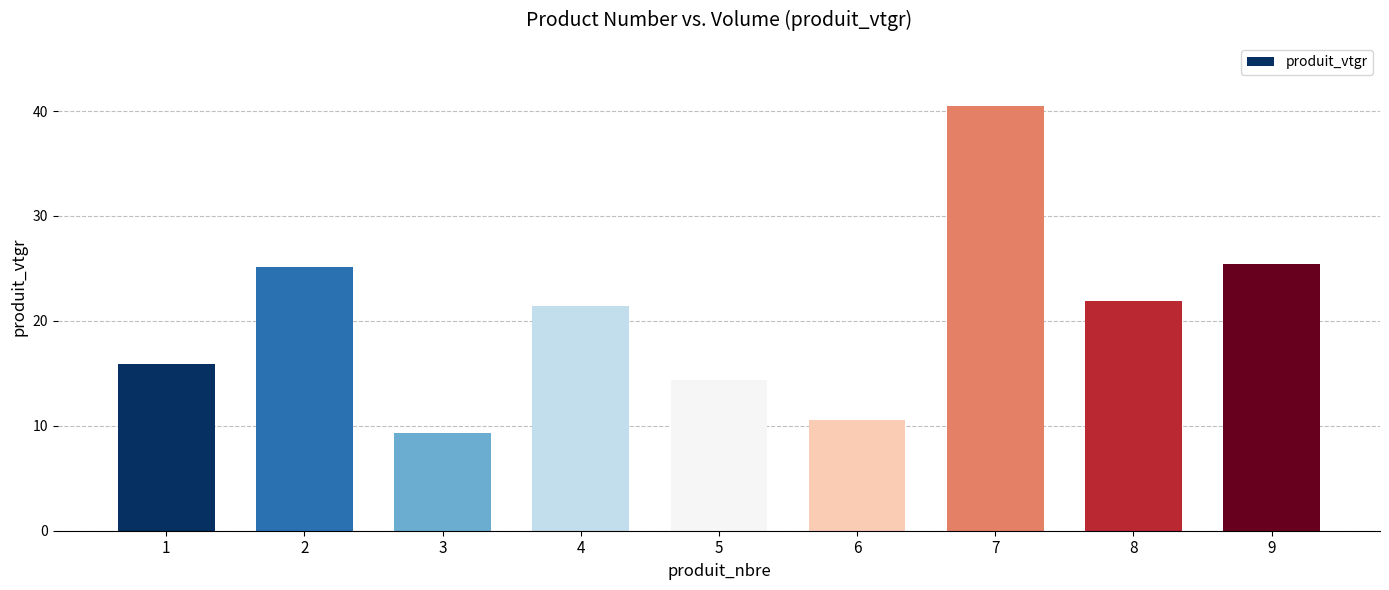

Which label corresponds to the smallest value in the chart?

3